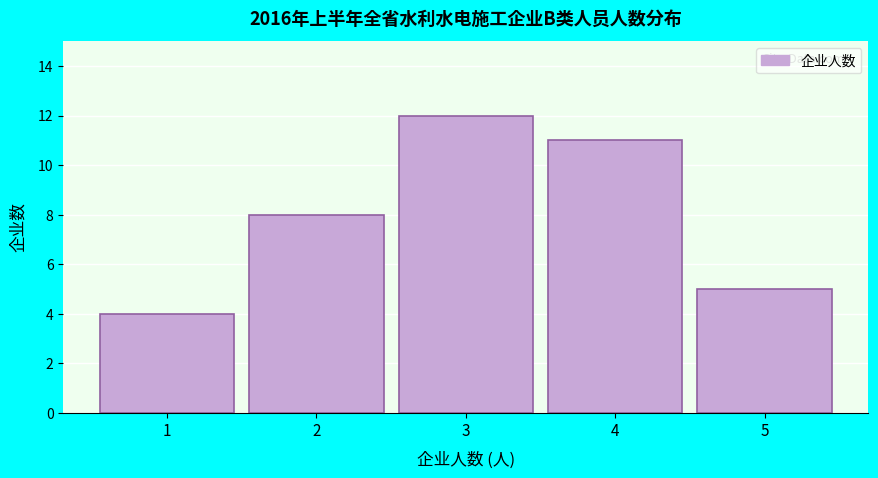

Reading left to right, list all the values displayed in this chart.

1=4	2=8	3=12	4=11	5=5